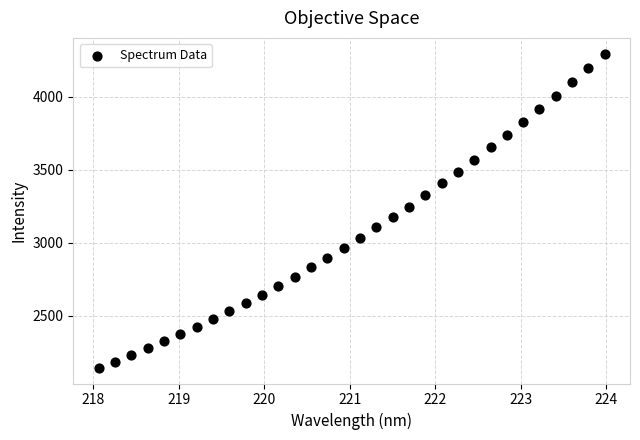

What is the range of Y values (max minus min)?

2152.2